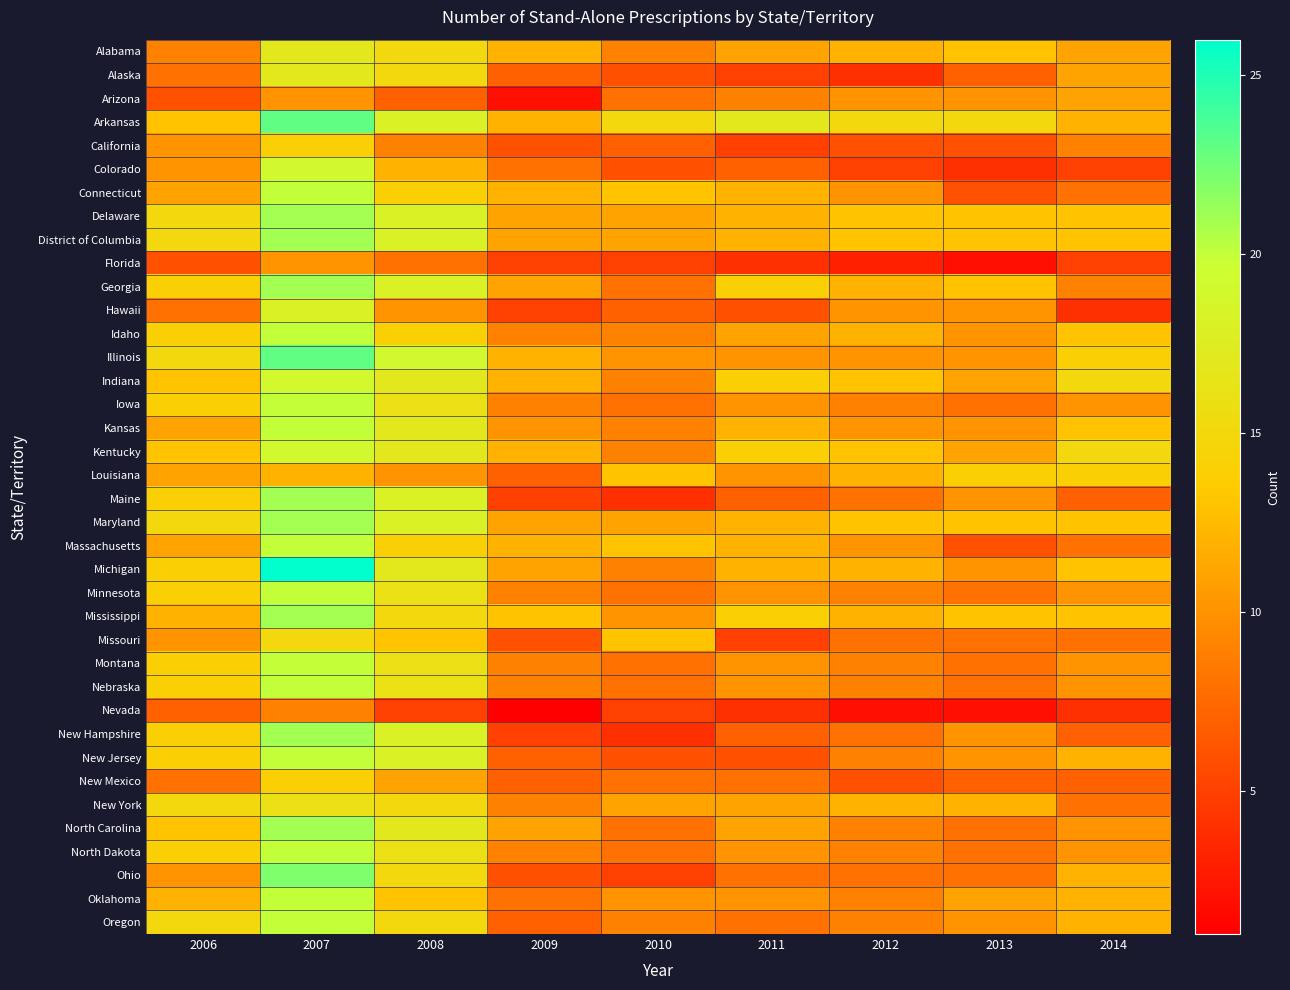

What is the maximum value shown in the chart?

26